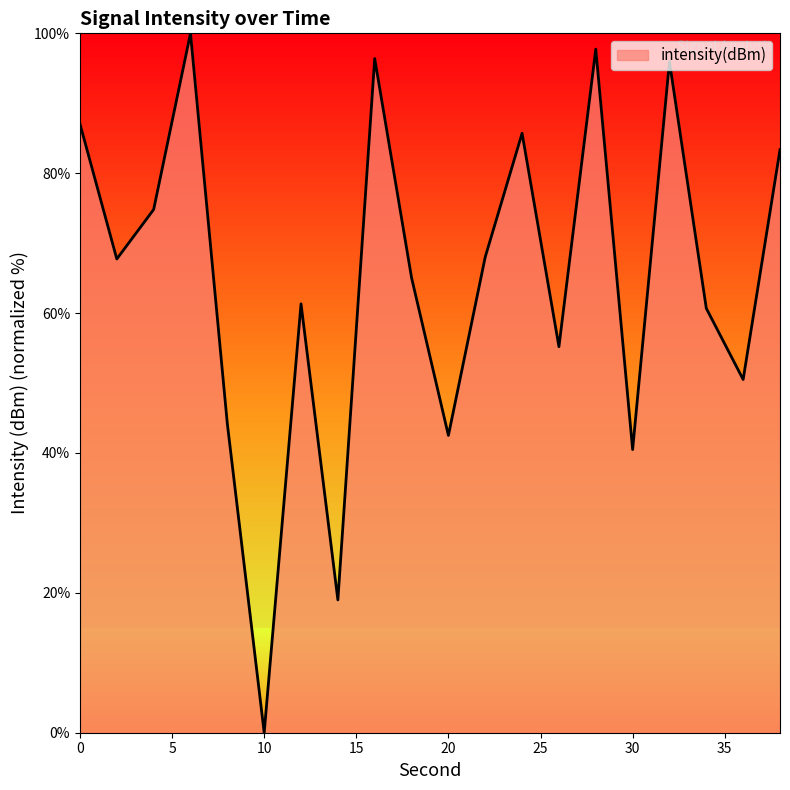

What is the maximum value shown in the chart?

100.0